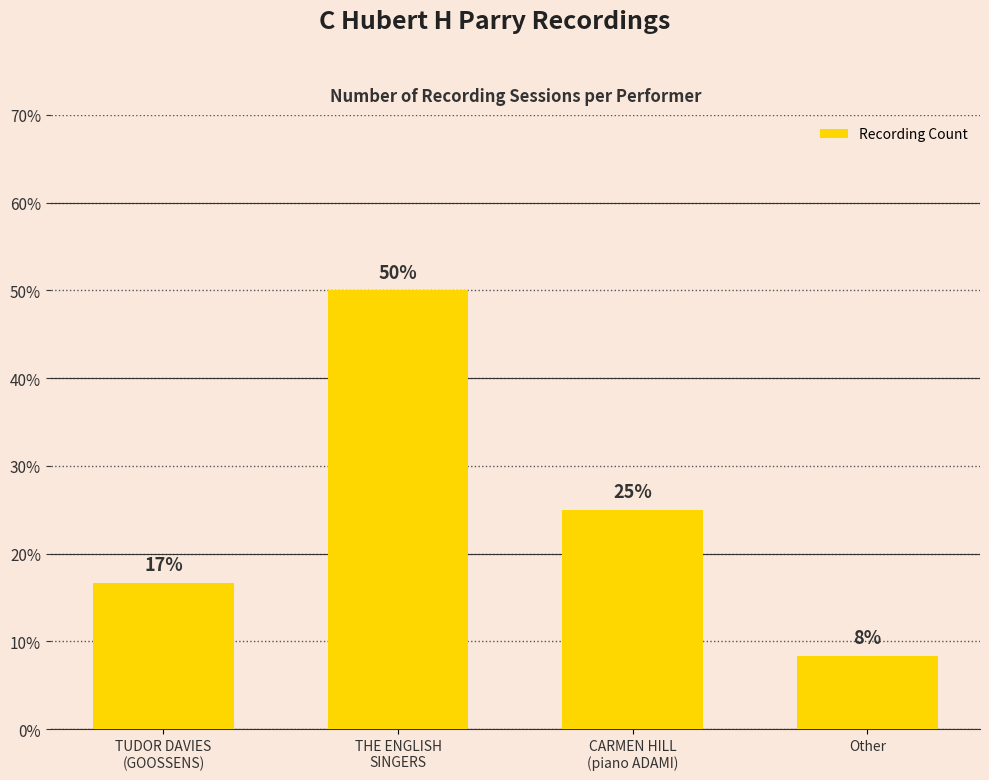

List the labels in order of value, smallest first.

Other, TUDOR DAVIES
(GOOSSENS), CARMEN HILL
(piano ADAMI), THE ENGLISH
SINGERS